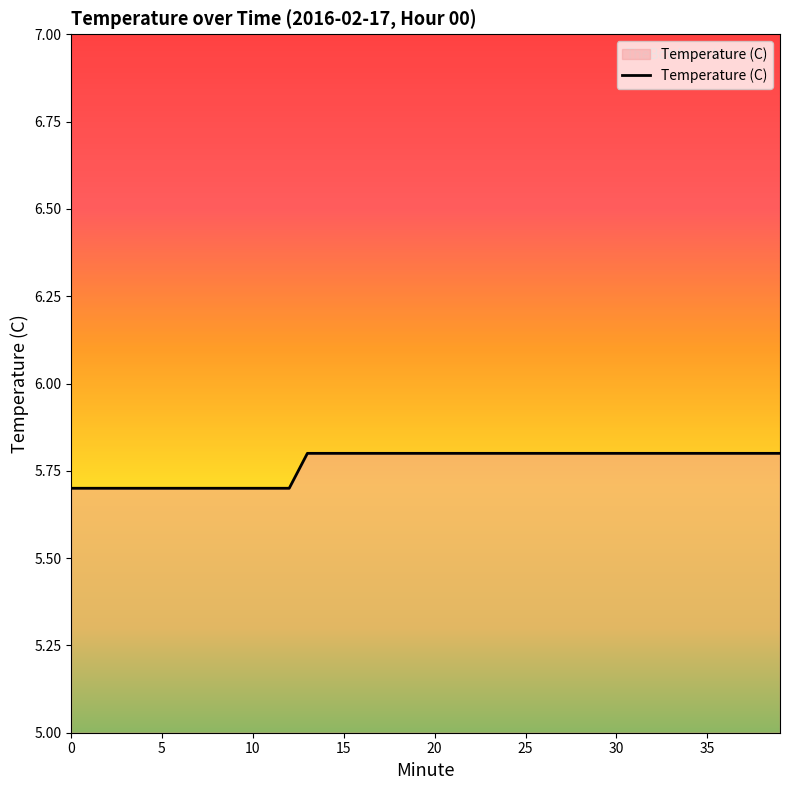

What is the smallest value displayed?

5.7